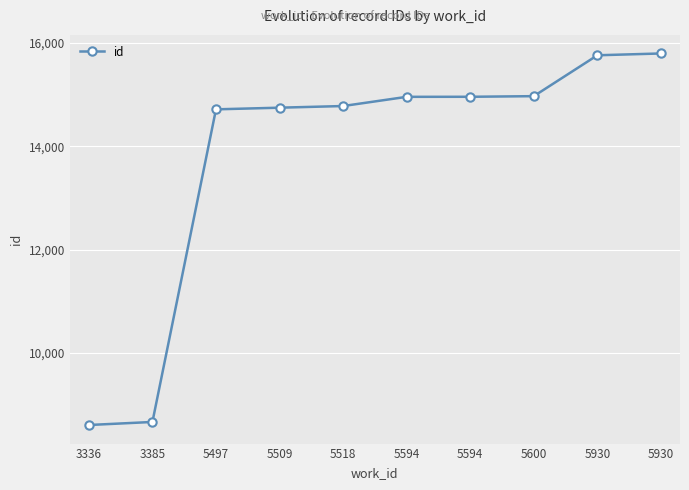

The value at 5509 is 14746. True or false?

True